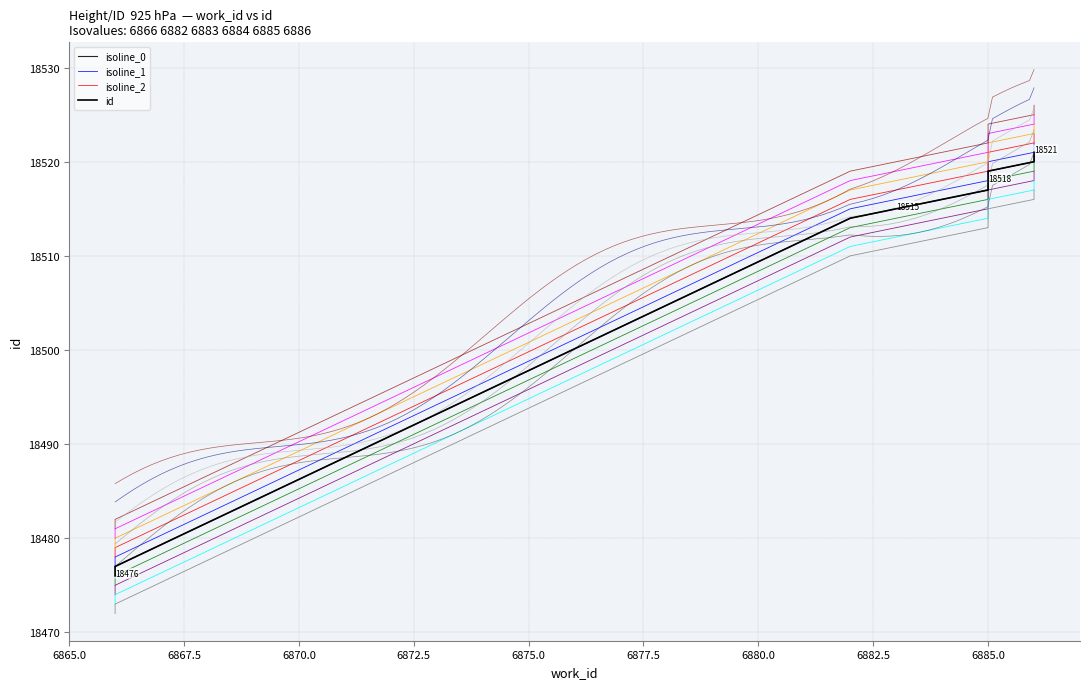

What is the spread (max minus min) of values at 6885.0?

2